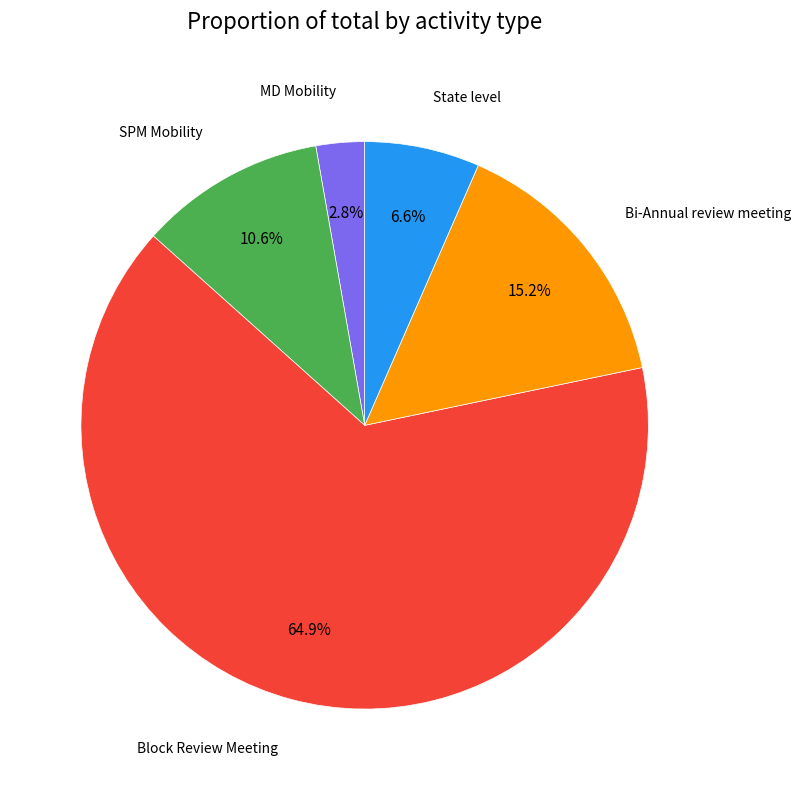

How many slices are in this pie chart?

5